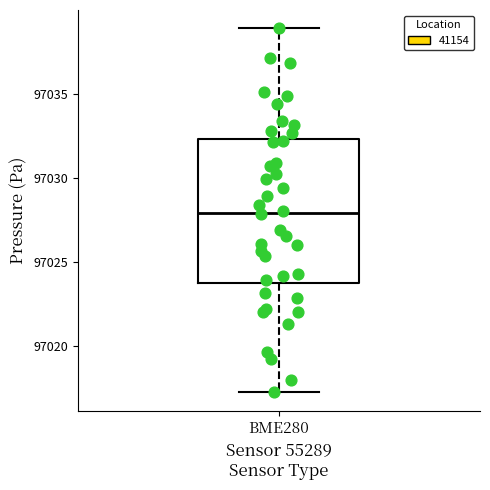

Where does the lower whisker of the box for BME280 end on the y-axis? The values are not printed on the chart, so give them approximately, as read against the axis.

97017.5